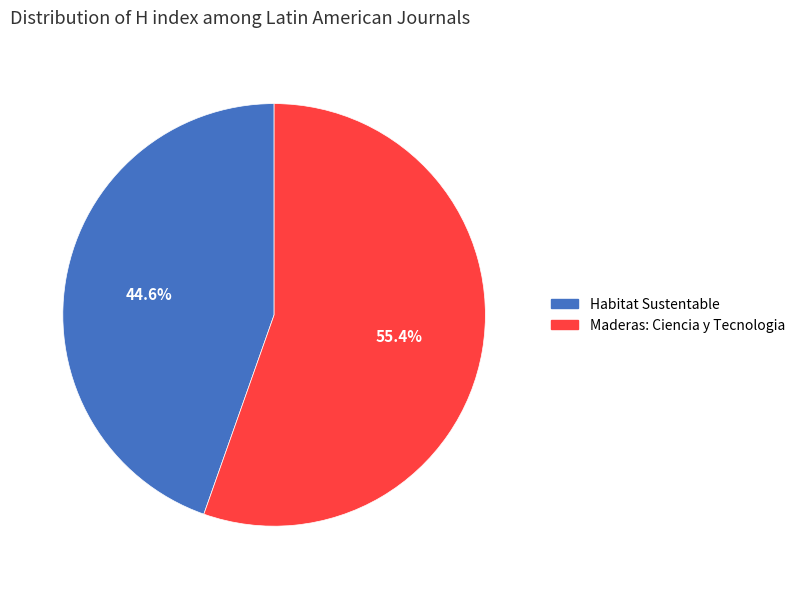

How many slices are in this pie chart?

2